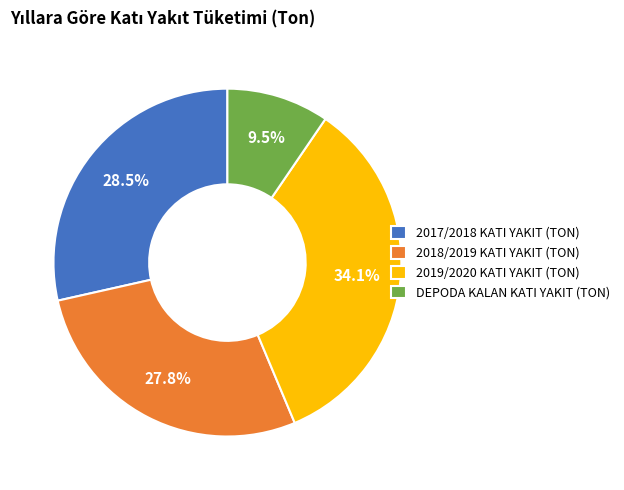

How many slices are in this pie chart?

4